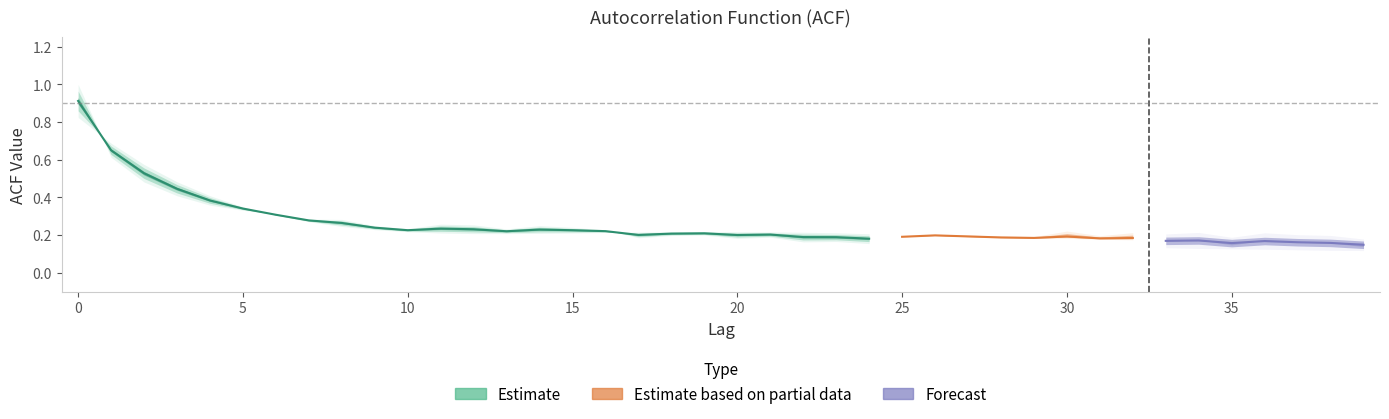

What is the difference between the highest and lowest values at 8?

0.2